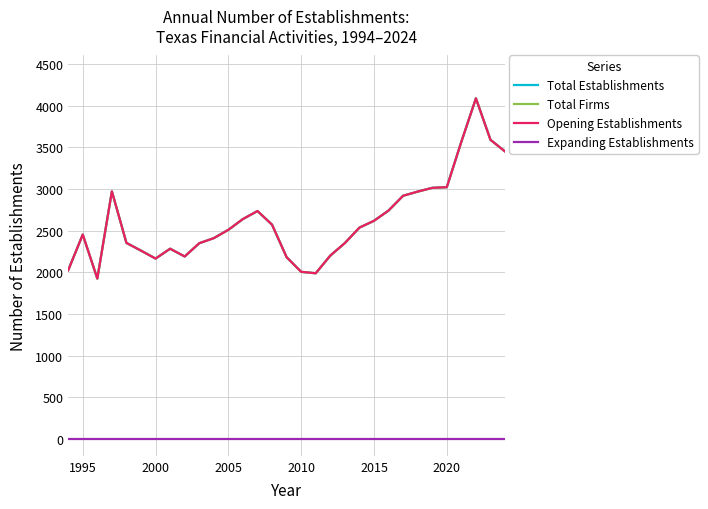

How many lines are shown in the chart?

4